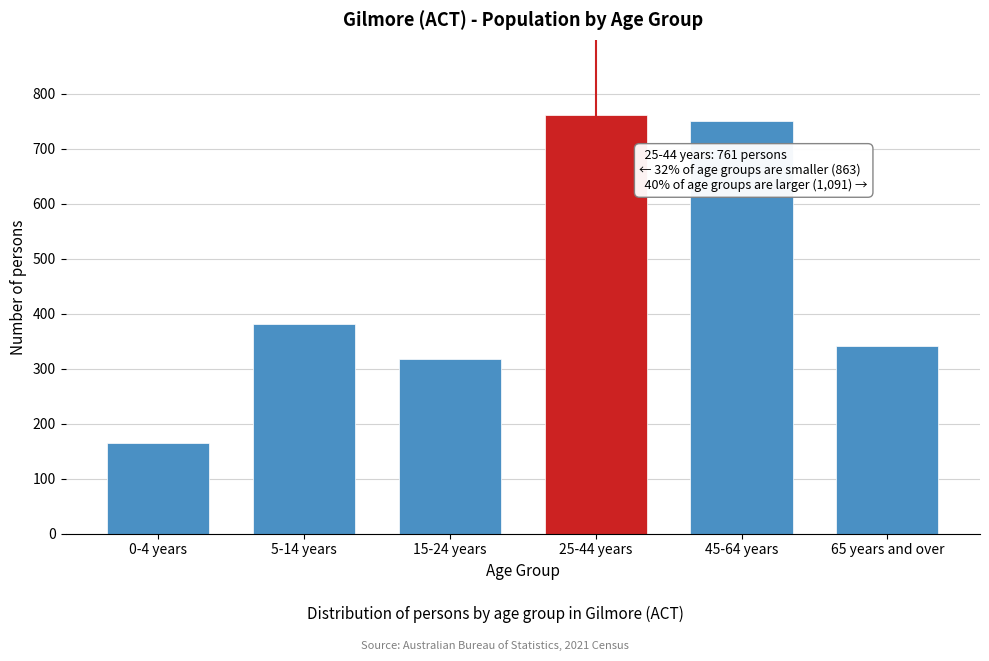

Reading left to right, transcribe all the data shown in this chart.

165	381	317	761	750	341